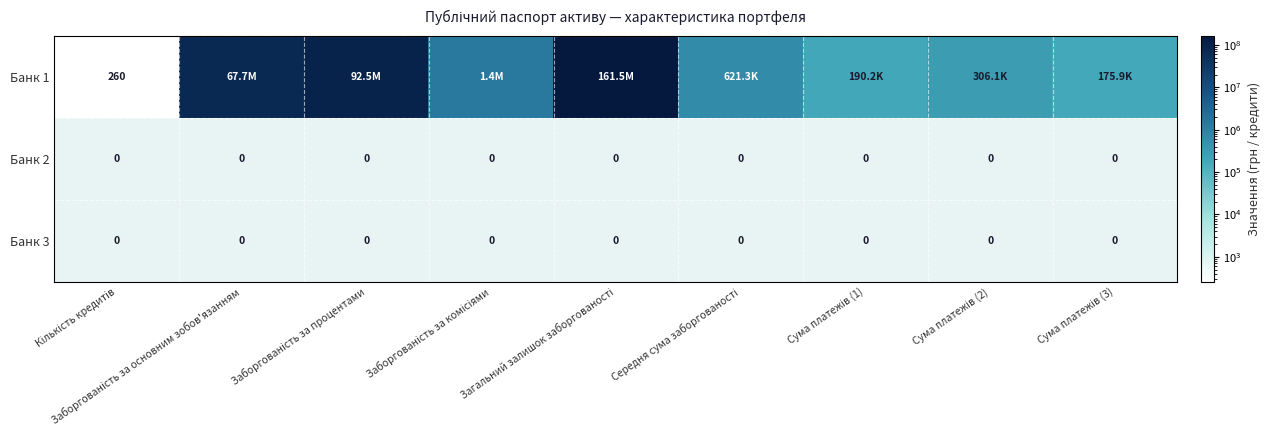

What is the difference between the maximum and minimum values in the Банк 1 series?

161531842.0